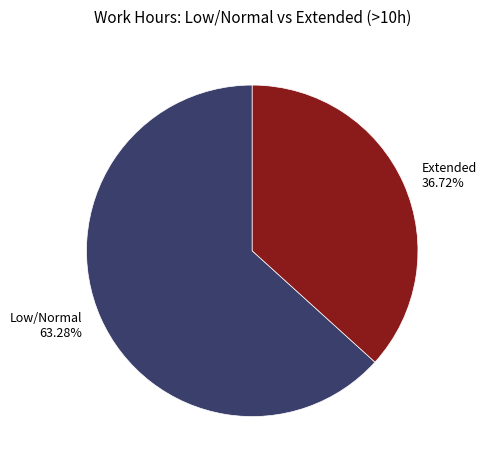

Is there a majority slice in this chart?

Yes